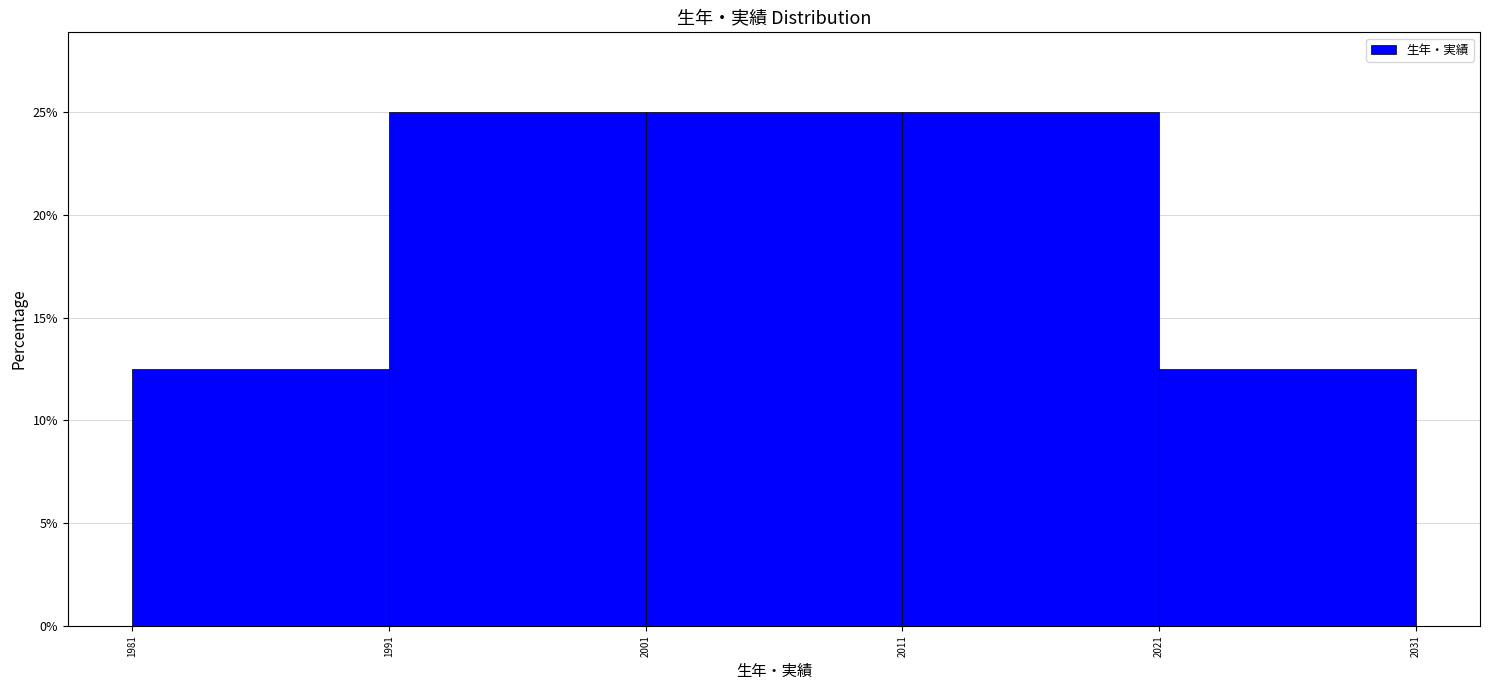

What is the height of the bar covering 1991 to 2001 on the x-axis? The values are not printed on the chart, so give them approximately, as read against the axis.

25.0